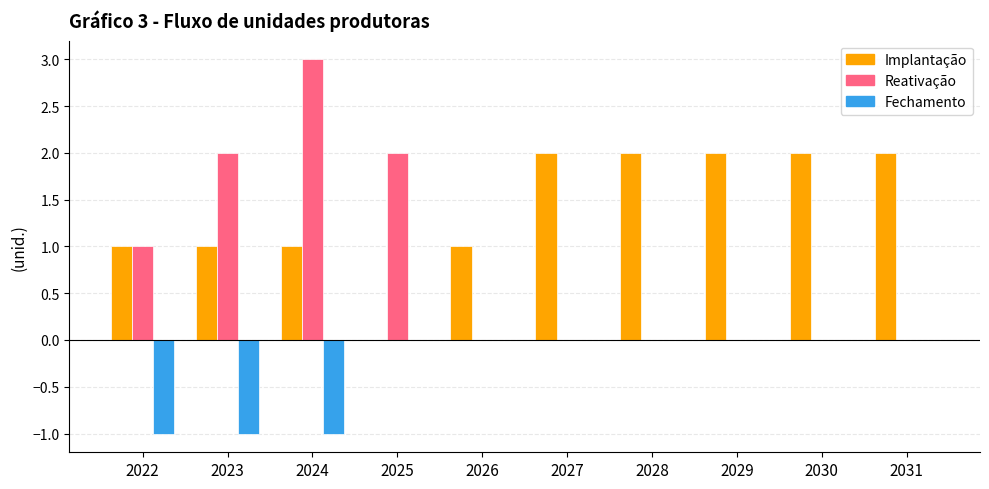

How many categories are shown in the chart?

10